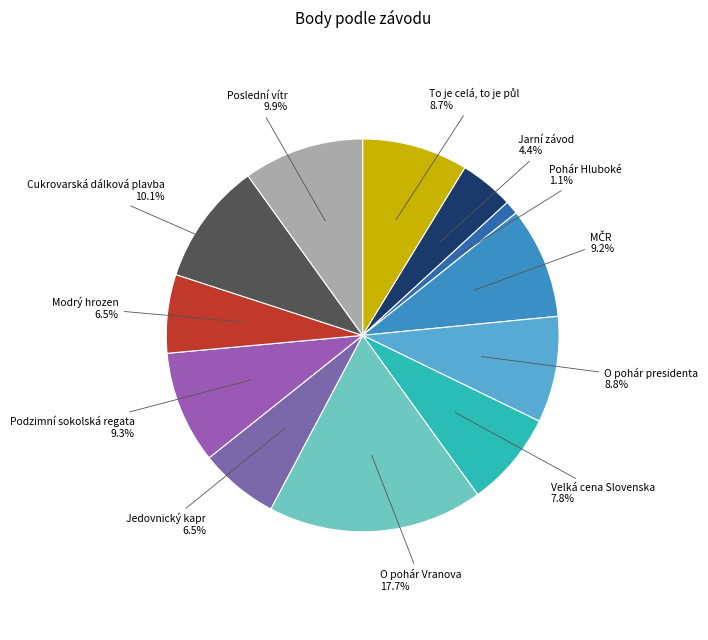

Count the number of slices in the pie.

12